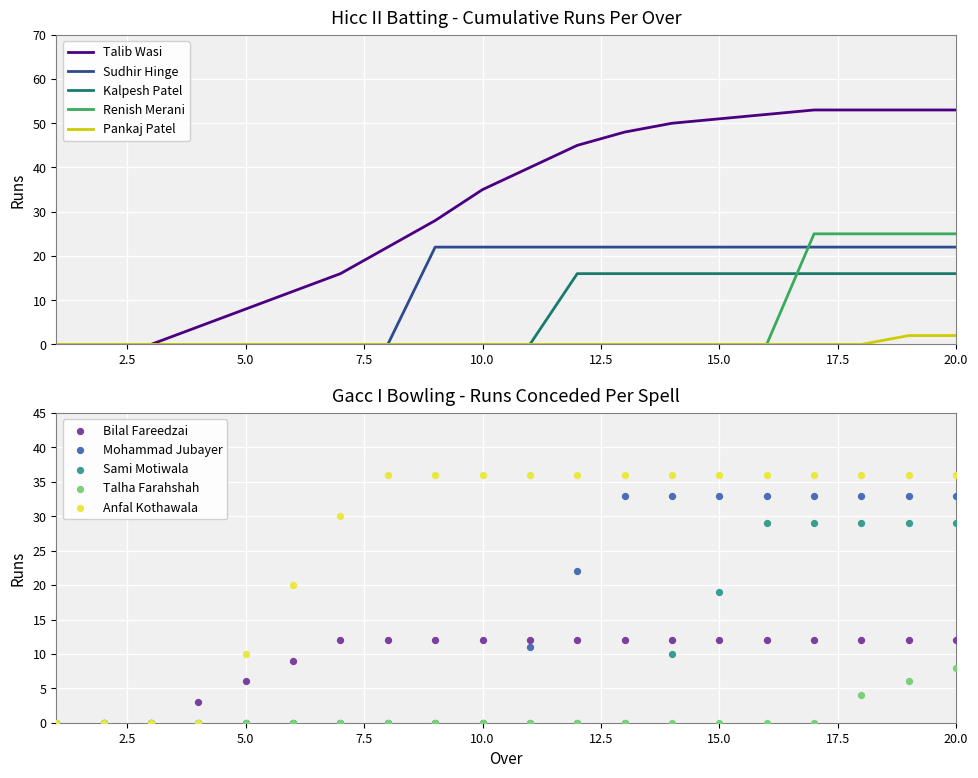

Which series reaches the minimum Y coordinate?

Talib Wasi